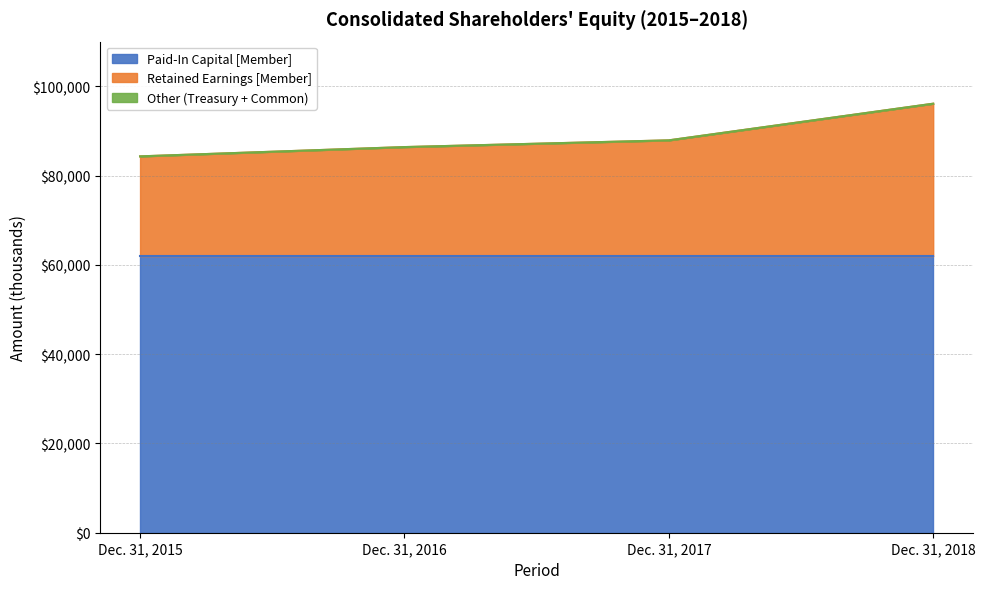

The value of Paid-In Capital [Member] at Dec. 31, 2018 is 89348. True or false?

False